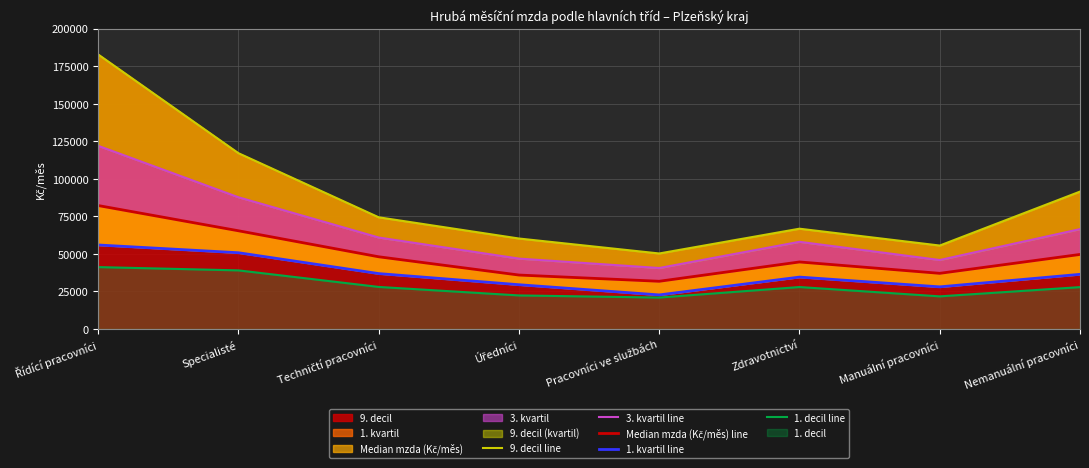

What is the difference between the highest and lowest values at Techničtí pracovníci?

46365.7